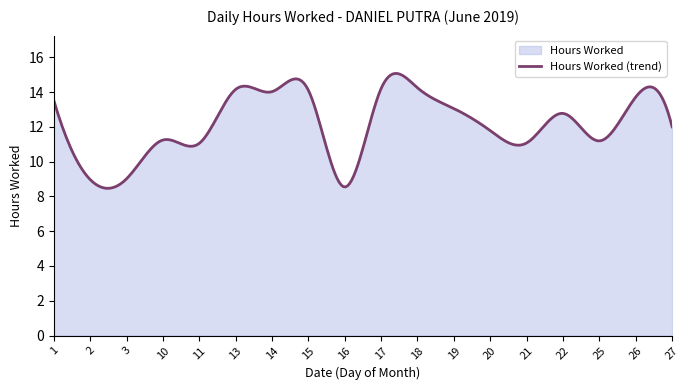

What is the smallest value displayed?

8.5